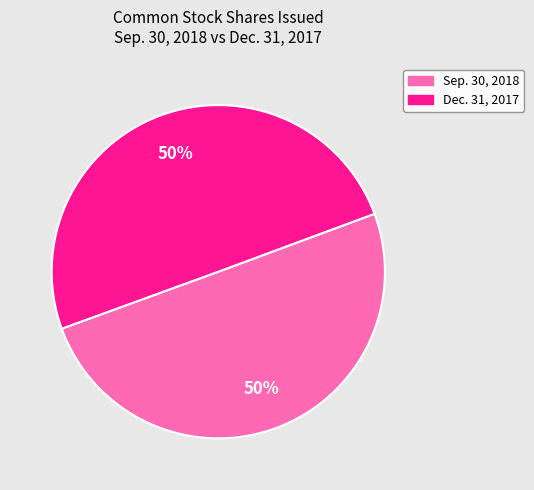

To the nearest percent, what is the average slice percentage?

50%